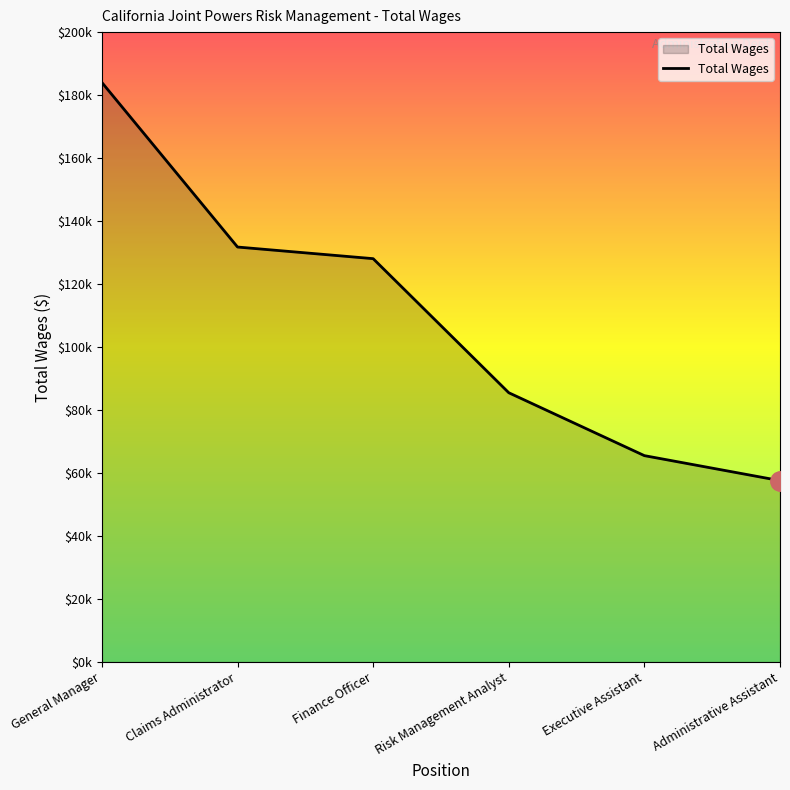

Where is the data nearest to the value 120797?

Finance Officer